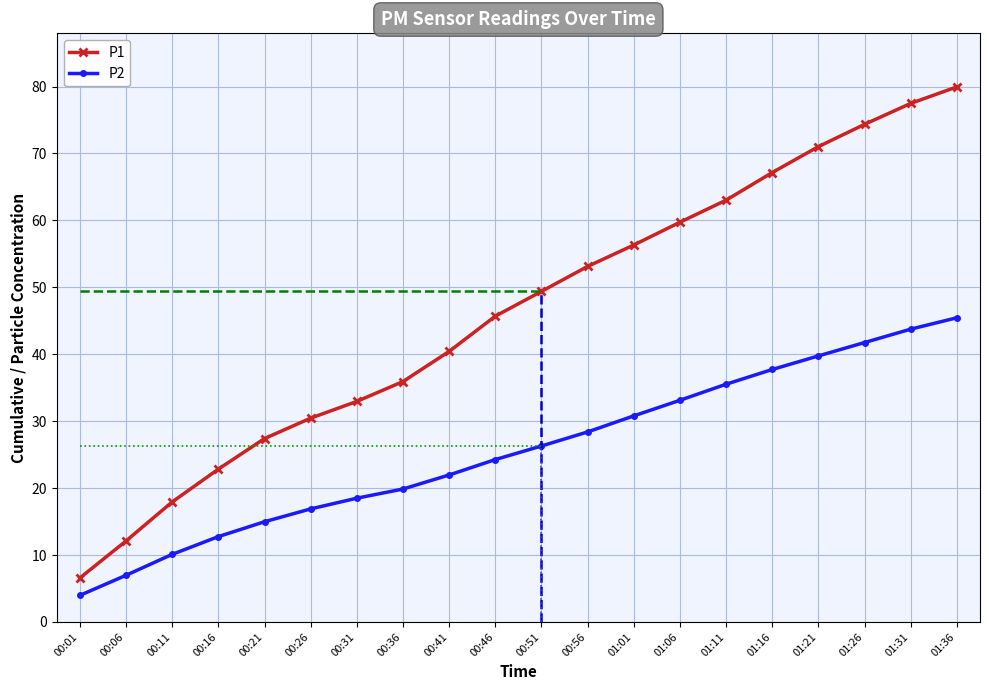

What is the average value of the P1 series?

46.2